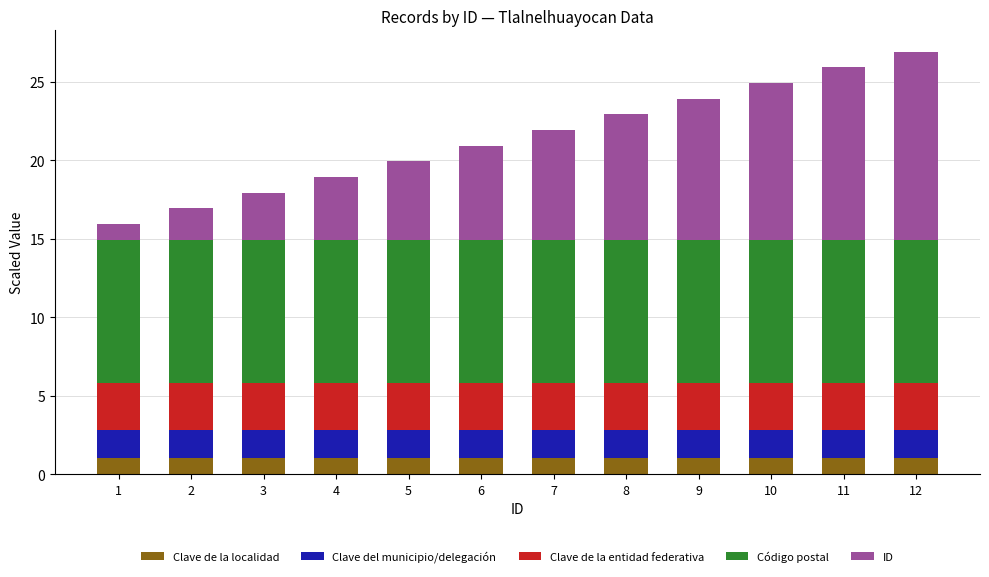

The value of Clave de la localidad at 3 is 1.0. True or false?

True